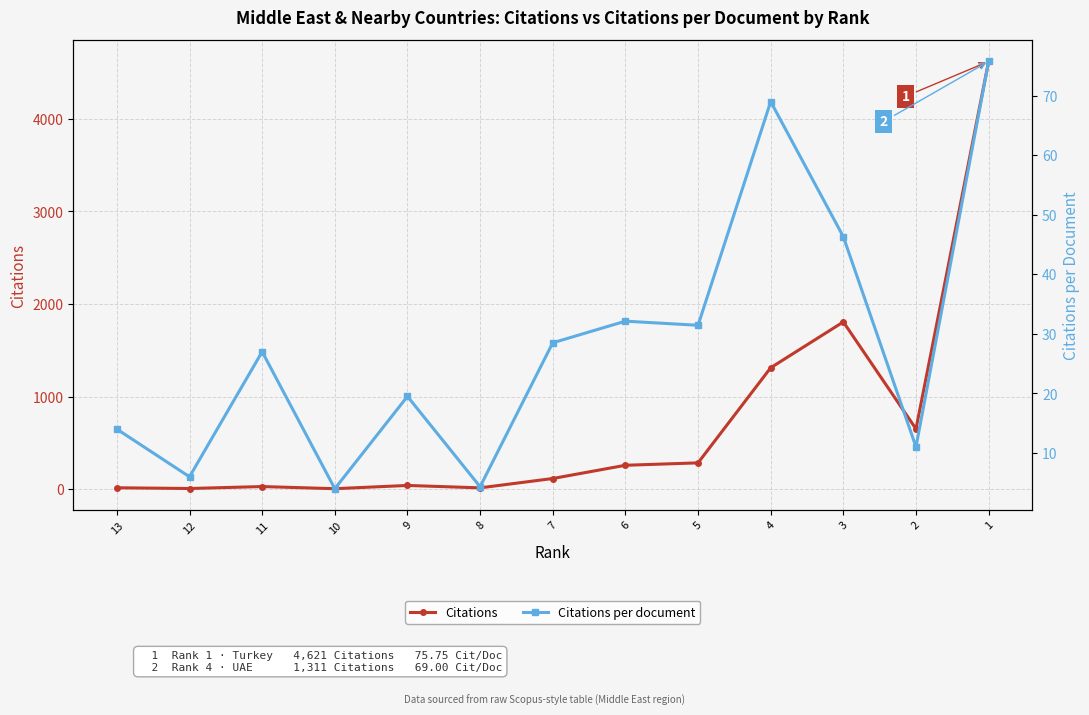

What is the sum of all Citations values?

9145.0